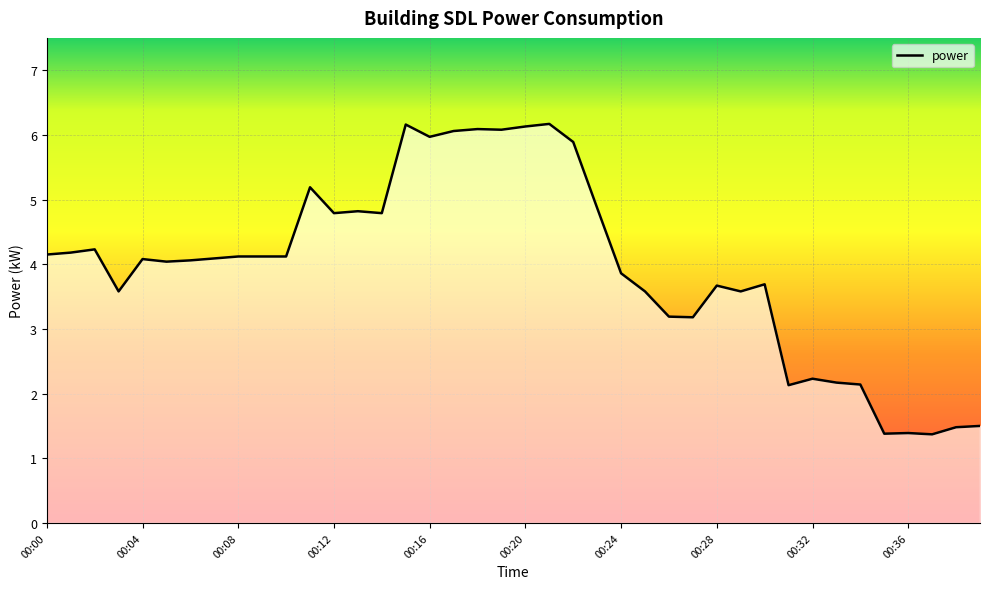

What is the minimum value shown in the chart?

1.4